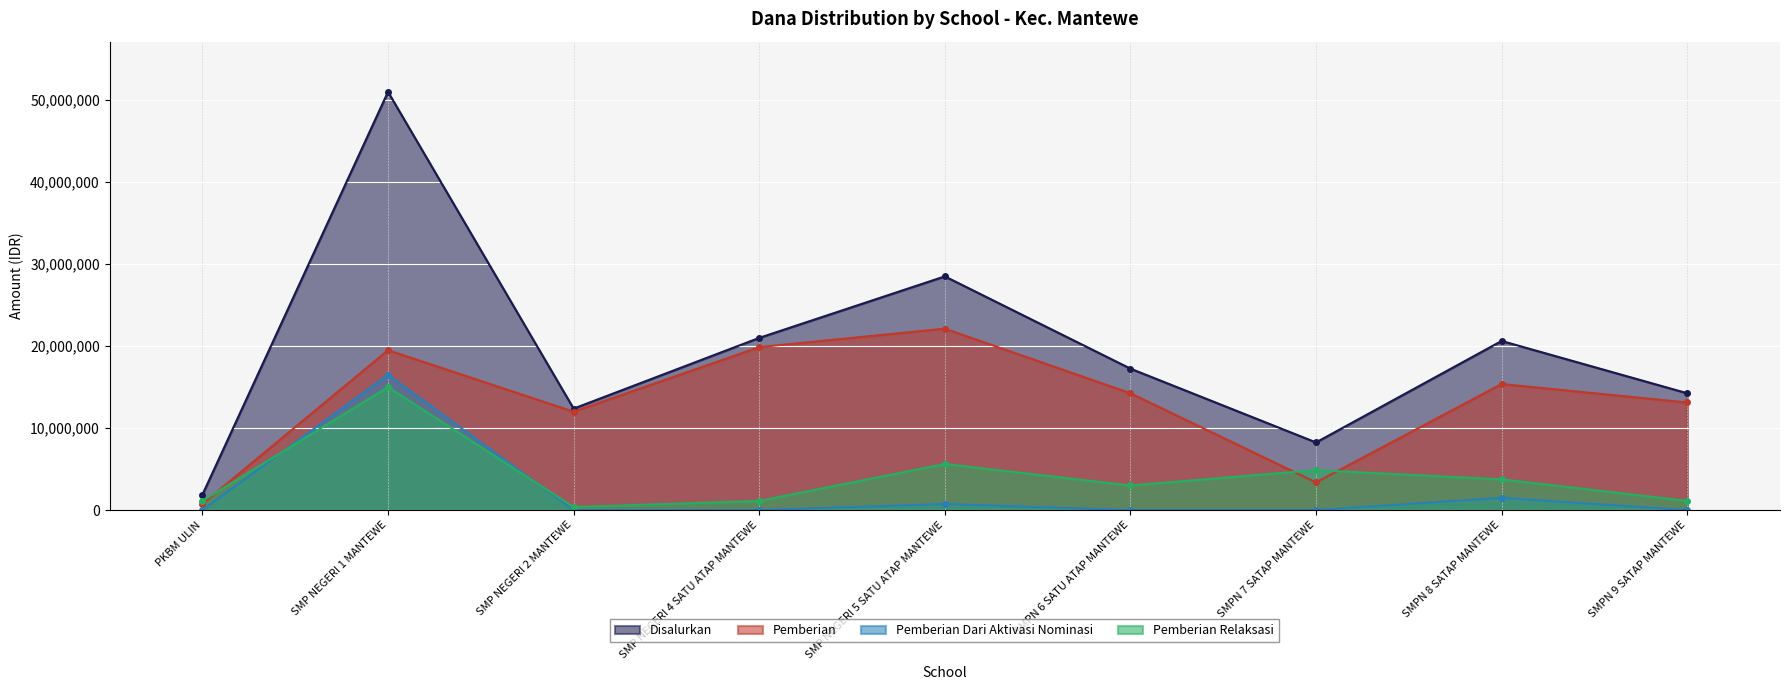

In Pemberian Dari Aktivasi Nominasi, how many points are higher than both neighbors (excluding endpoints)?

3